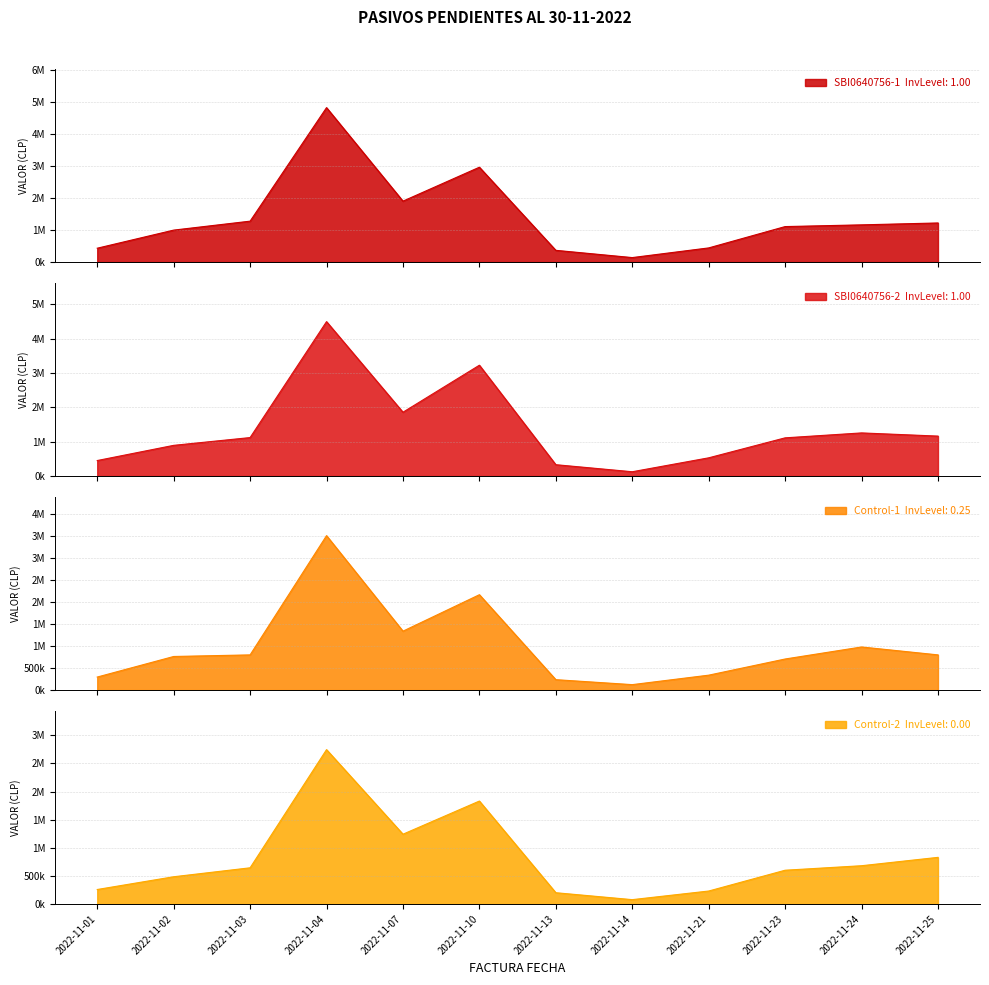

True or false: the data shows 224189 at VERONICA CARDENAS SEPULVEDA.

False